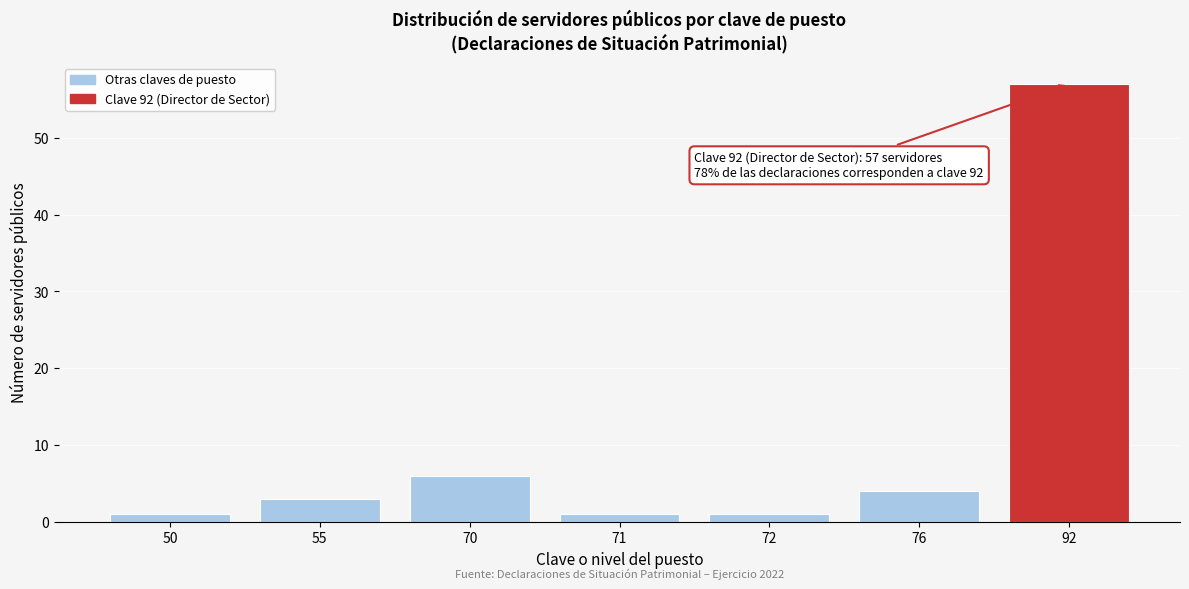

Reading left to right, what are all the values shown in this chart?

50=1	55=3	70=6	71=1	72=1	76=4	92=57